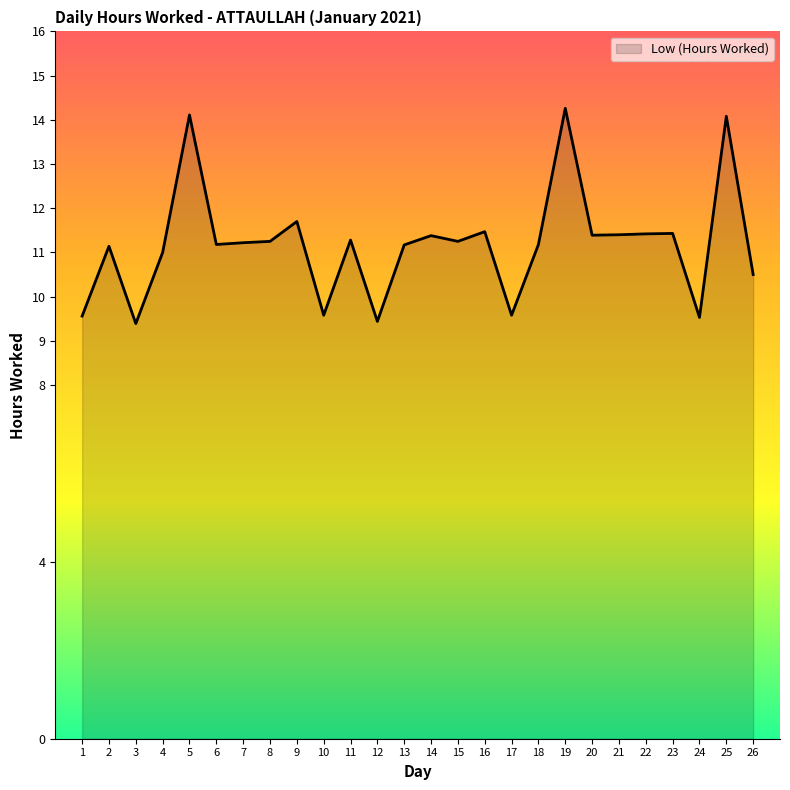

What is the minimum value shown in the chart?

9.4